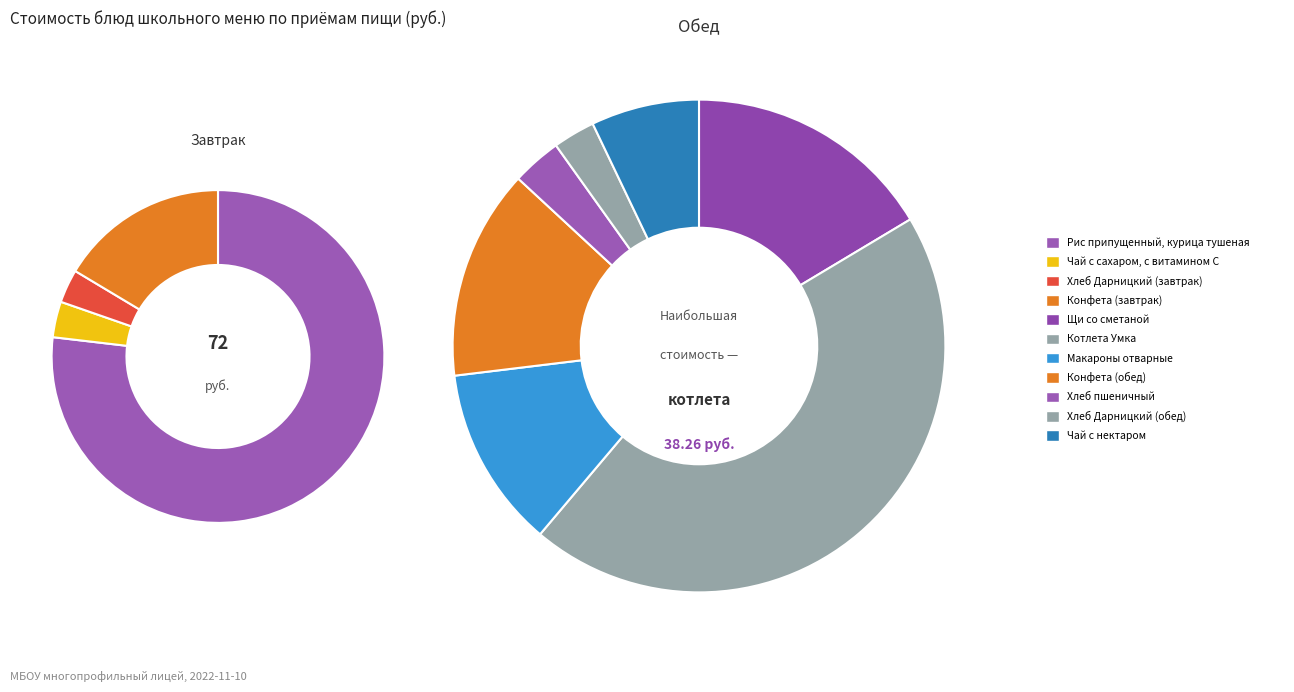

To the nearest percent, what portion does Щи со сметаной represent?

9%